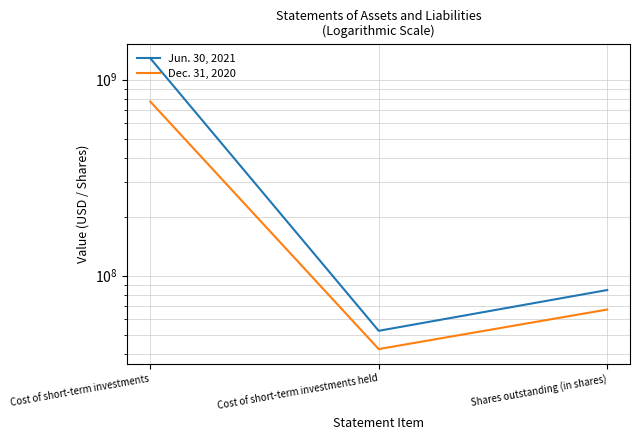

What is the label of the 1st point from the left?

Cost of short-term investments